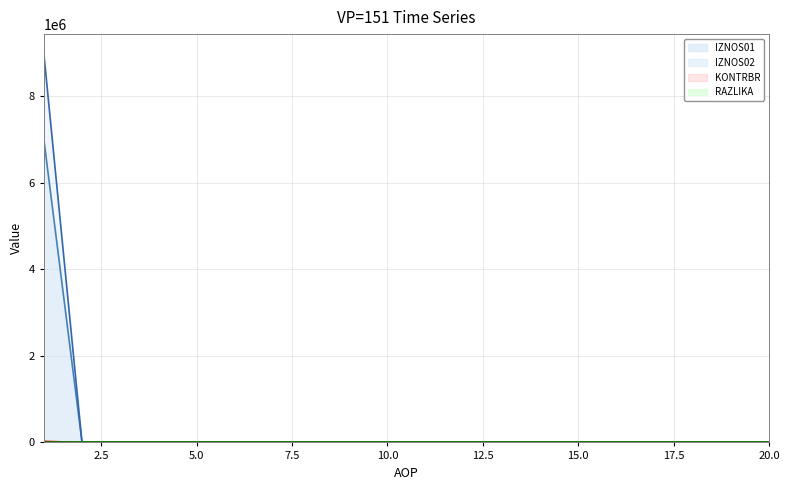

Rank the series by their maximum value, from highest to lowest.

IZNOS02 line, IZNOS01 line, KONTRBR line, RAZLIKA line